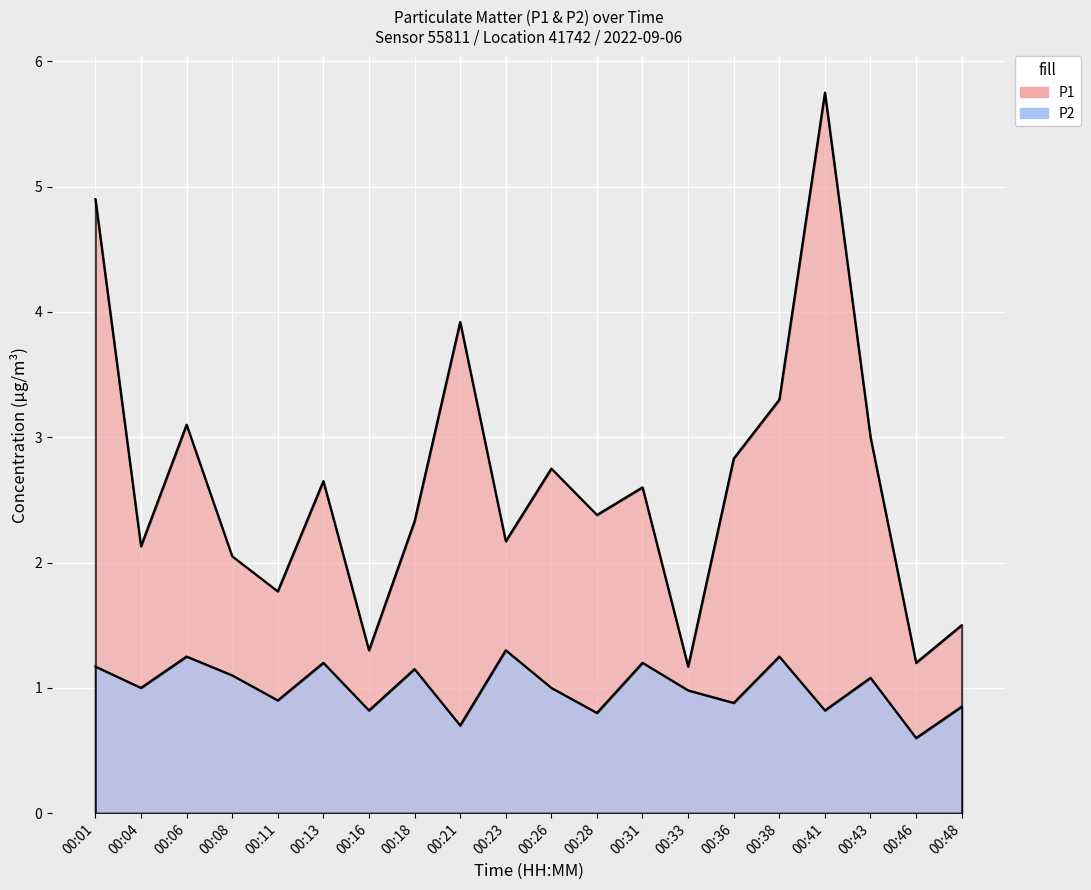

At which category does the chart reach its minimum across all series?

00:46